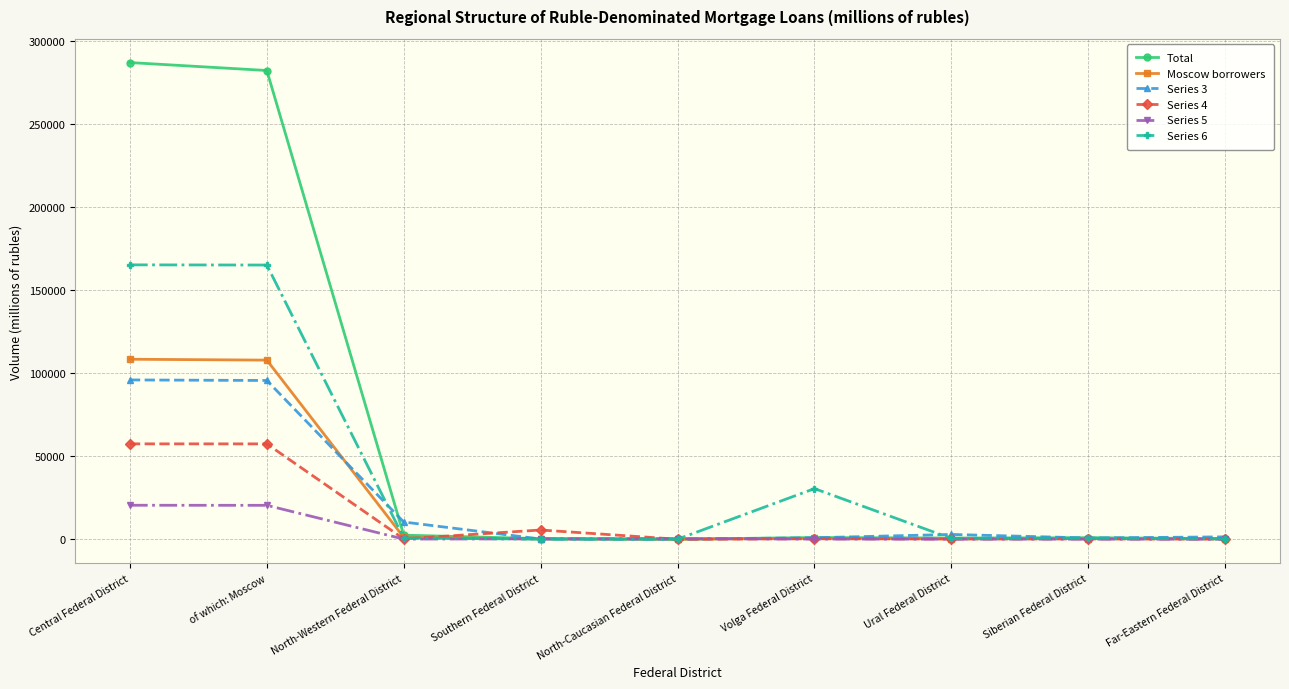

What is the maximum value shown in the chart?

286733